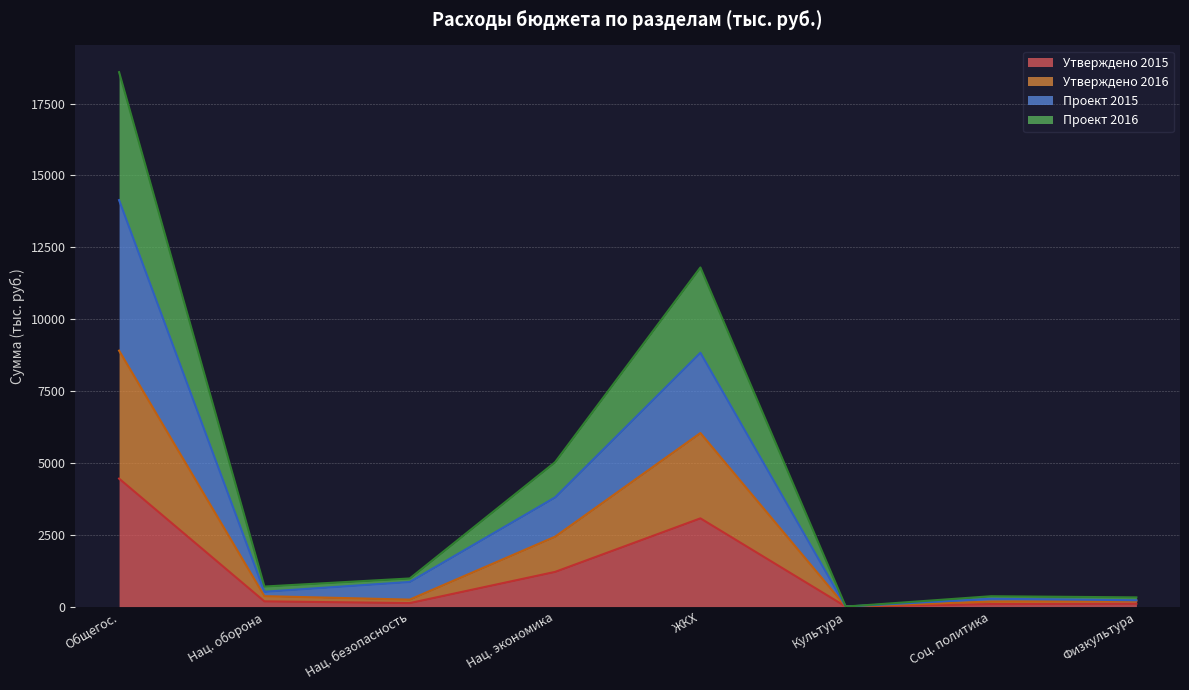

Does the chart display data point markers on the line(s)?

No